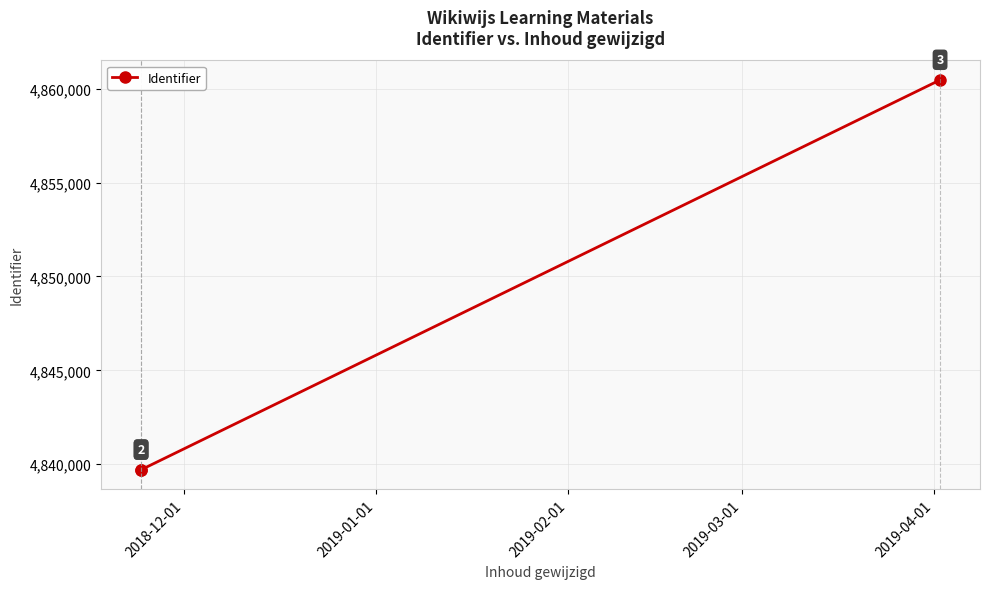

Which has a higher value, 2018-12-01 or 2019-02-01?

2019-02-01